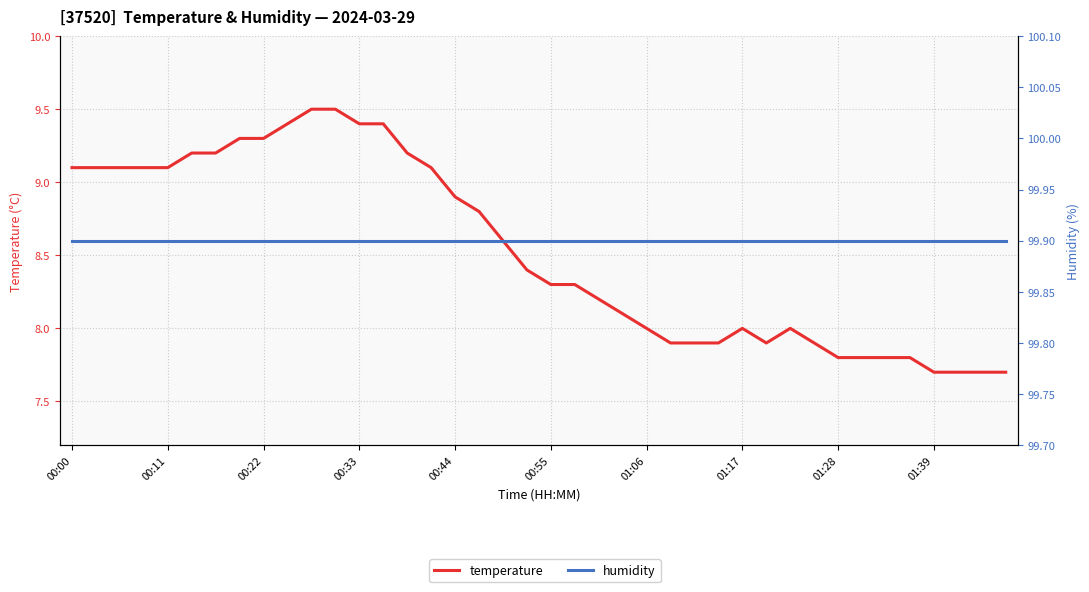

At how many categories does at least one series exceed 96?

40